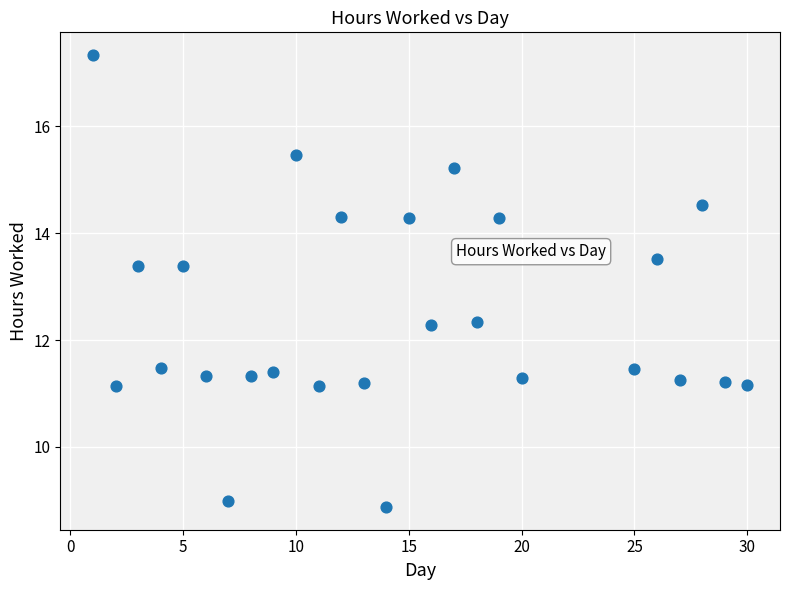

What is the range of X values (max minus min)?

29.0